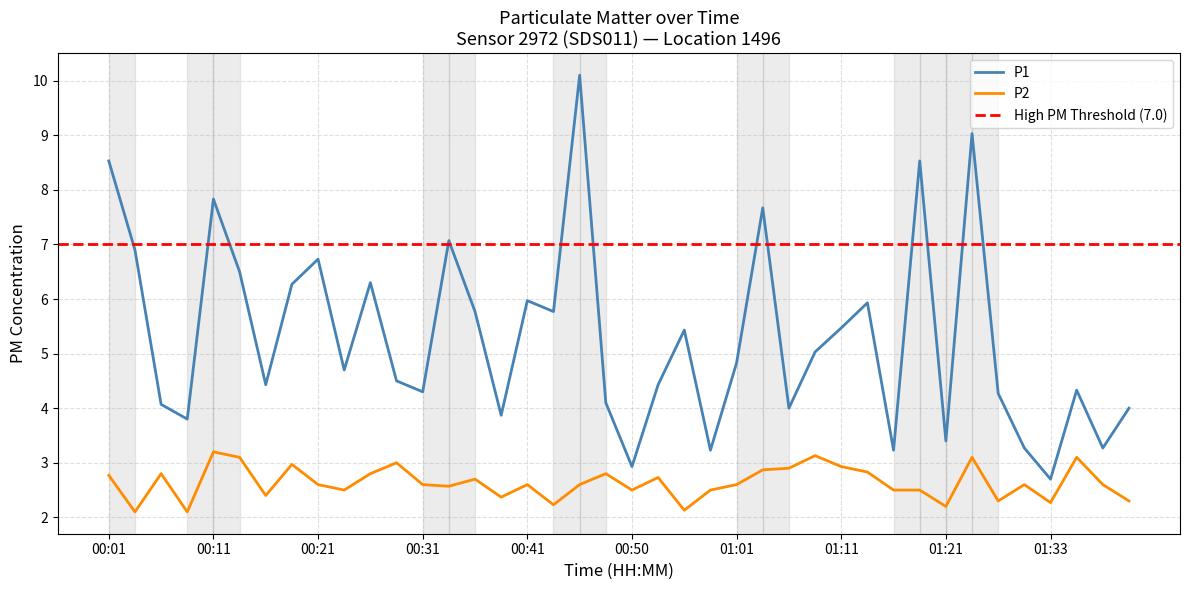

At which category is the sum across all series the highest?

00:45